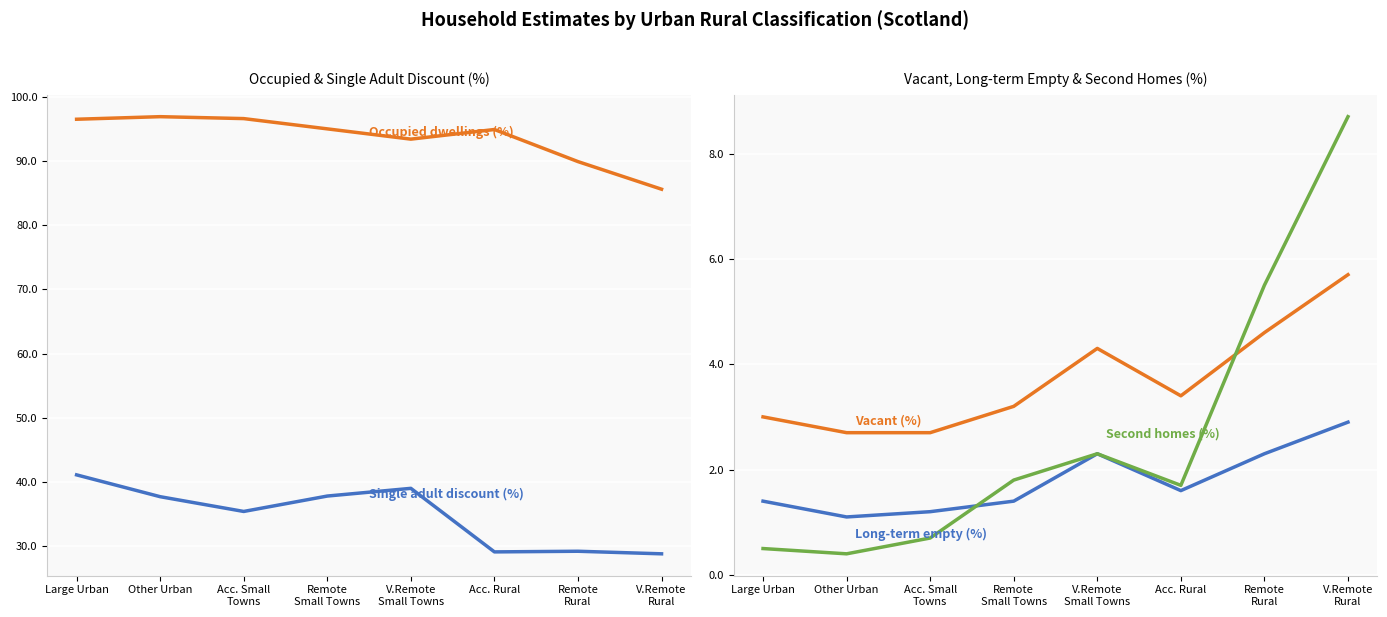

True or false: Second homes (%) and Single adult discount (%) cross at least once.

False